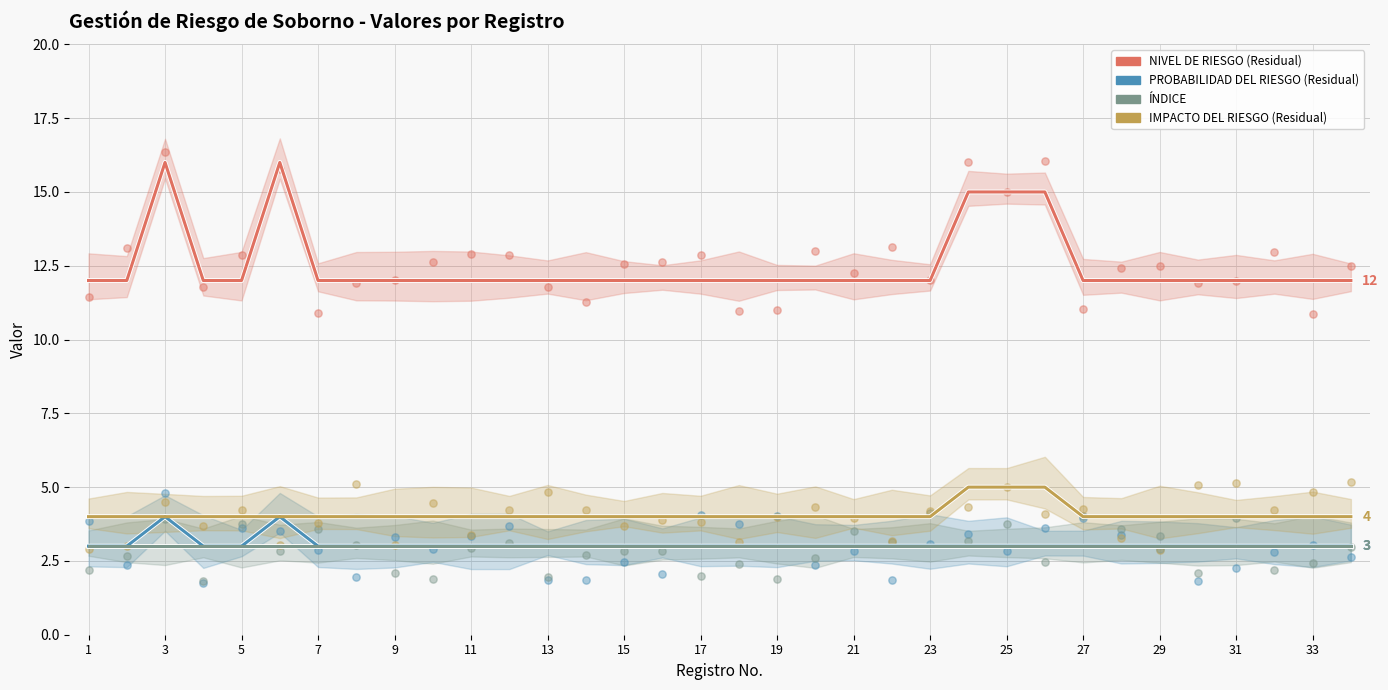

Which series has the widest spread of Y values?

NIVEL DE RIESGO (Residual)